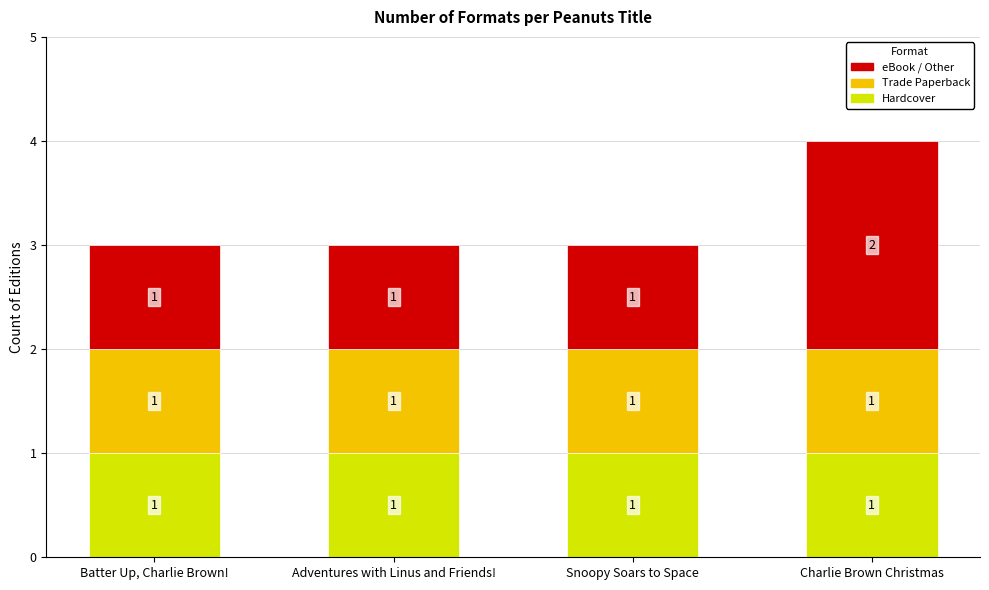

At which category is the sum across all series the highest?

Charlie Brown Christmas